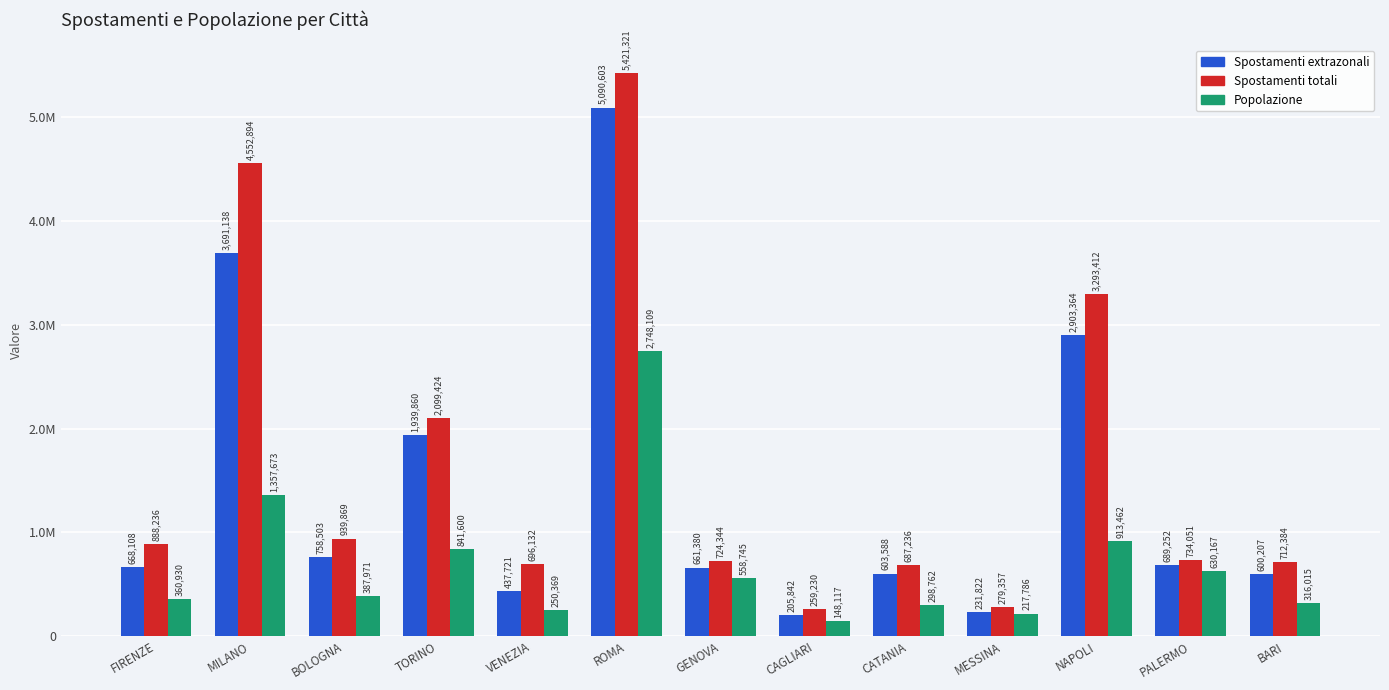

At which label does Popolazione reach its minimum?

CAGLIARI